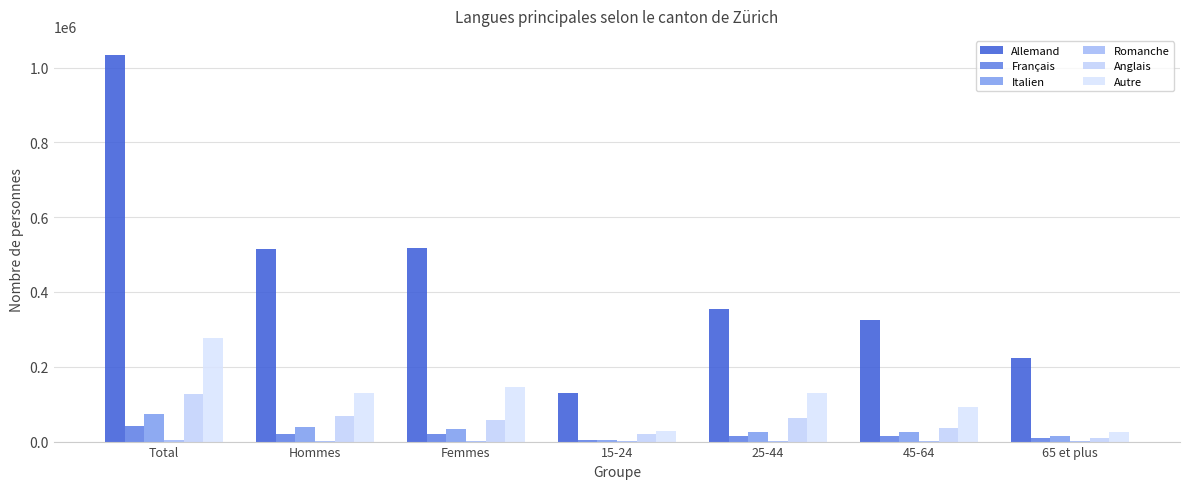

At how many categories does at least one series exceed 431759?

3